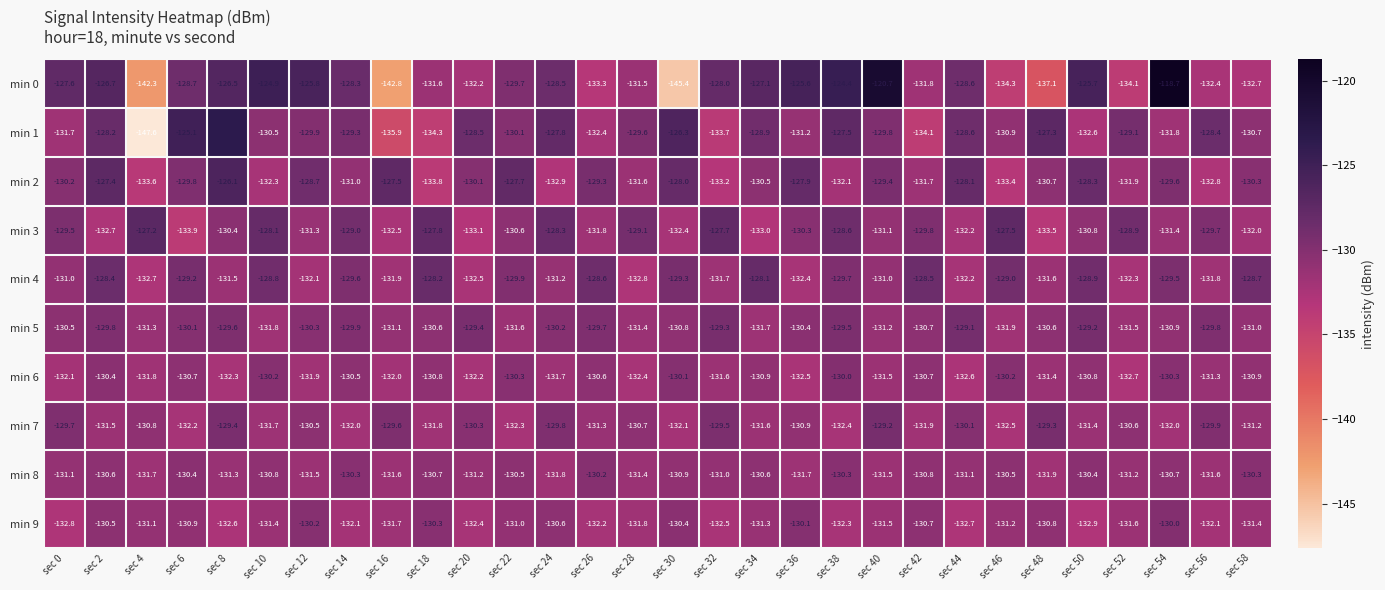

What is the total value across all series at sec 0?

-1306.2